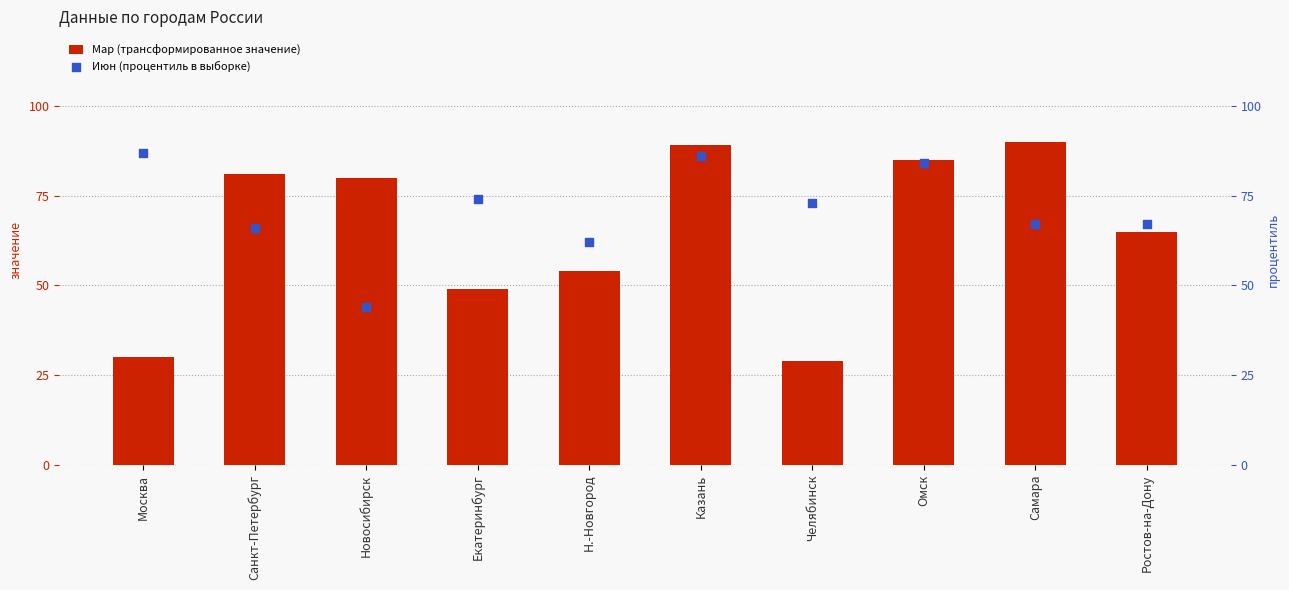

Which series has the widest spread of Y values?

Мар (трансформированное значение)